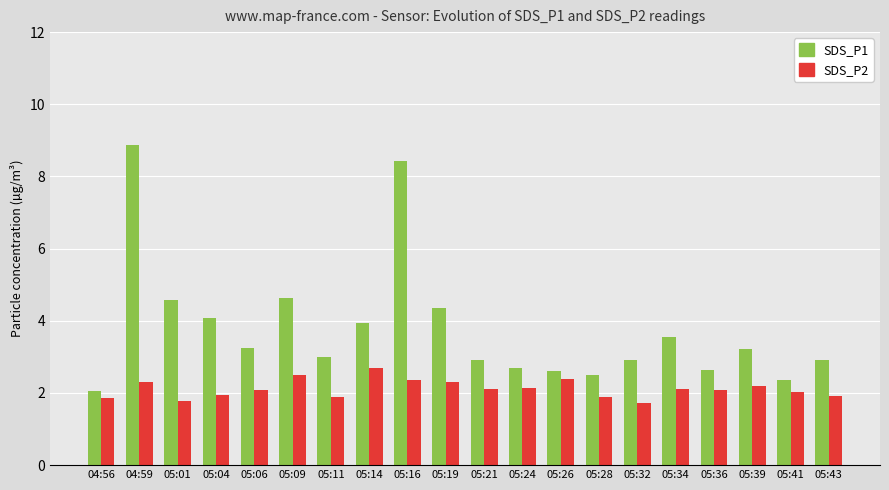

At 05:43, list the series in order from smallest to largest.

SDS_P2, SDS_P1